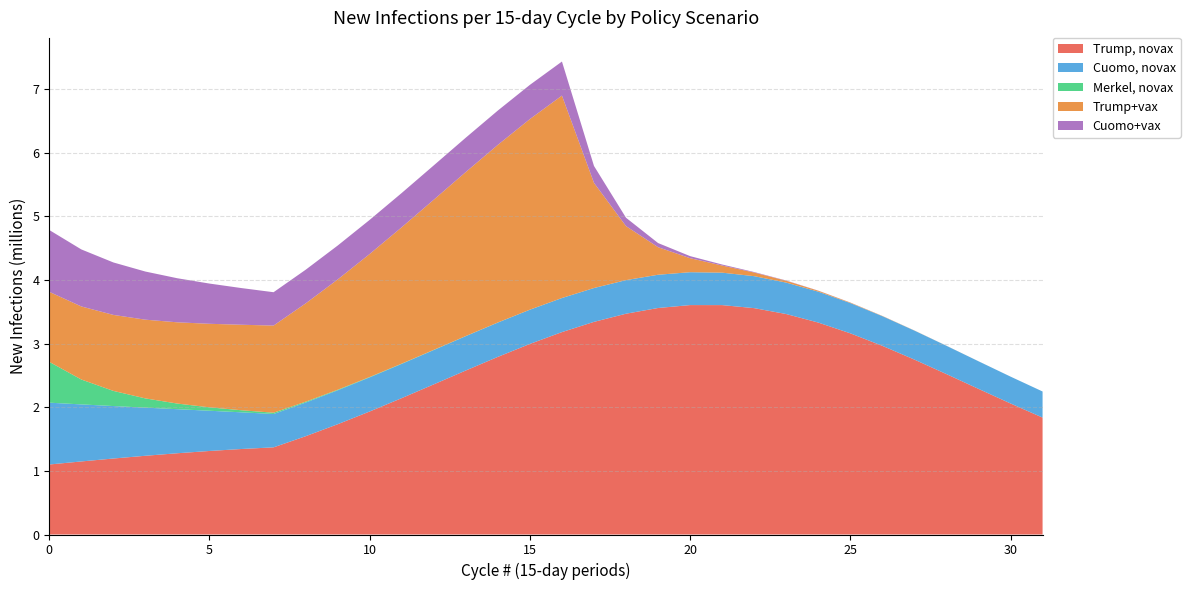

Reading left to right, extract all data points from this chart.

Trump, novax: 1099740	1147890	1193849	1236998	1276714	1312386	1343435	1369330	1544007	1732324	1932729	2142776	2359005	2576878	2790801	2994245	3180018	3340654	3468946	3558538	3604535	3604024	3556423	3463596	3329700	3160786	2964221	2748026	2520221	2288274	2058691	1836777
Cuomo, novax: 971437	896032	824167	756107	692021	631985	576007	524031	528838	532793	535868	538041	539297	539624	539018	537483	535027	531665	527419	522317	516390	509676	502218	494062	485256	475852	465906	455473	444609	433371	421816	409999
Merkel, novax: 641515	391161	238217	144966	88179	53622	32602	19820	13387	9042	6107	4124	2785	1881	1270	858	579	391	264	178	120	81	54	37	25	16	11	7	5	3	2	1
Trump+vax: 1099740	1147890	1193849	1236998	1276714	1312386	1343435	1369330	1544007	1732324	1932729	2142776	2359005	2576878	2790801	2994245	3180018	1651996	848306	432999	220335	111943	56828	28837	14630	7421	3764	1909	968	491	249	126
Cuomo+vax: 971437	896032	824167	756107	692021	631985	576007	524031	528838	532793	535868	538041	539297	539624	539018	537483	535027	265374	131400	65008	32147	15894	7857	3884	1920	949	469	231	114	56	28	13